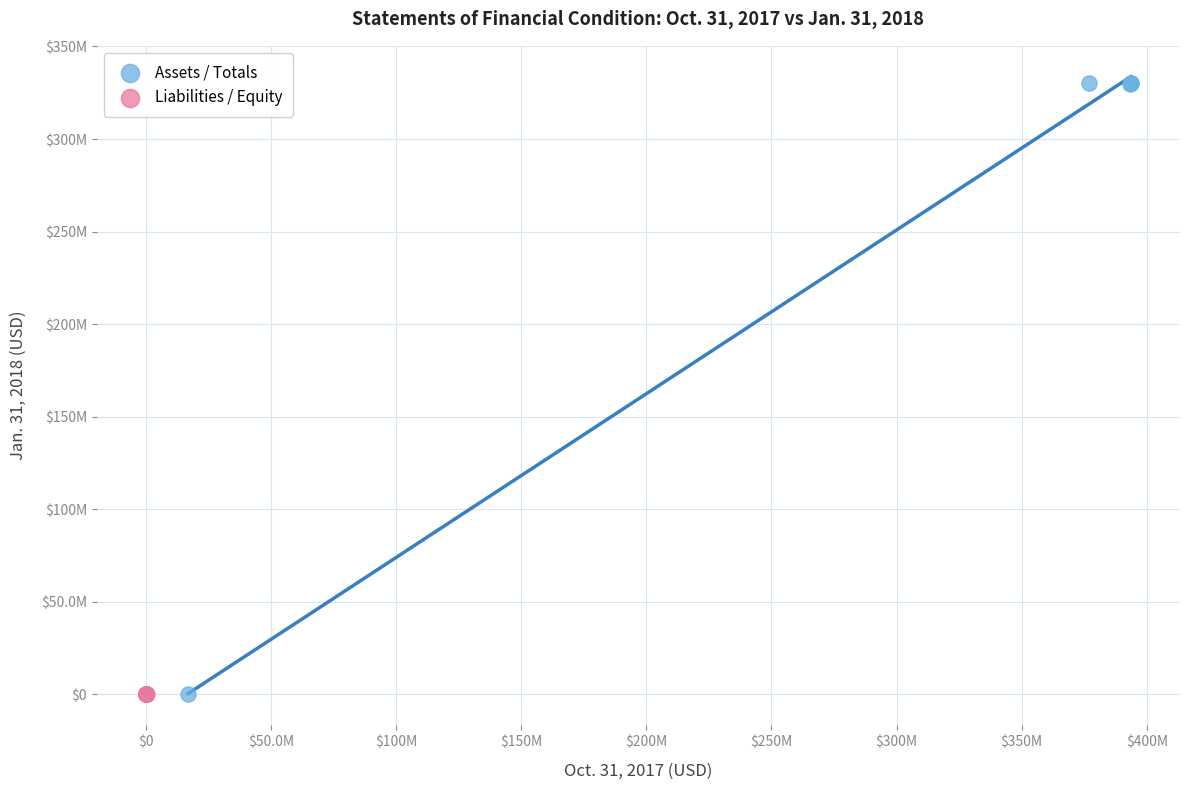

Which series reaches the maximum Y coordinate?

Assets / Totals